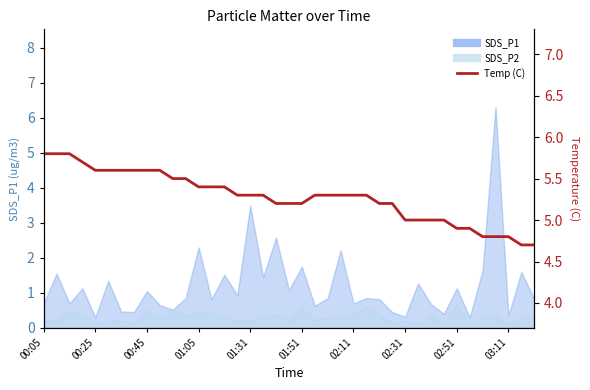

What is the difference between the second highest and second lowest values?

1.1